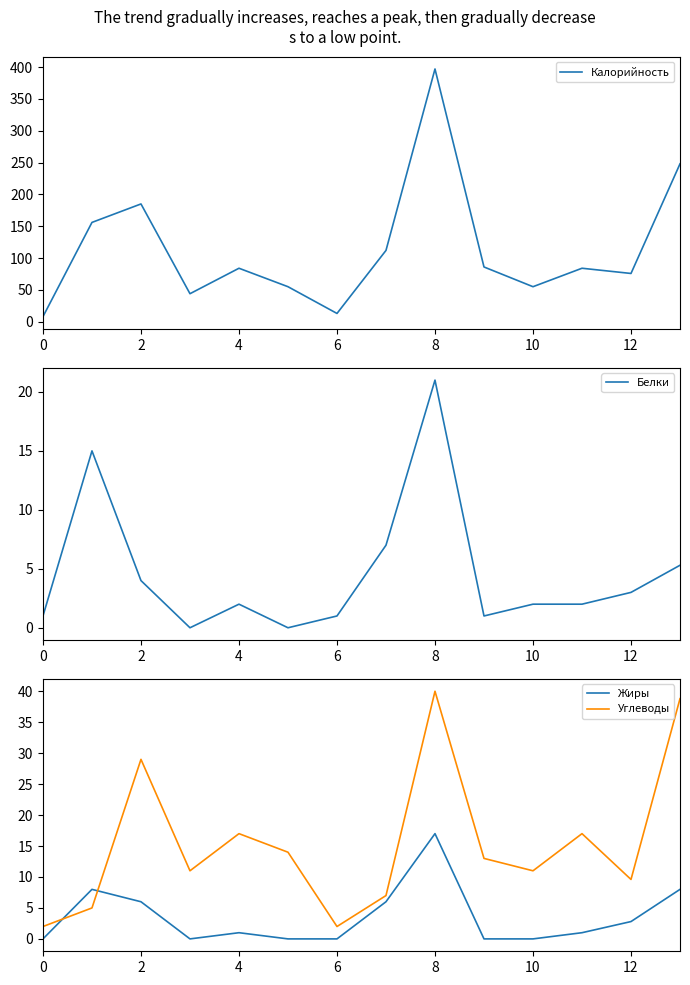

Rank the series by their maximum value, from highest to lowest.

Калорийность, Углеводы, Белки, Жиры